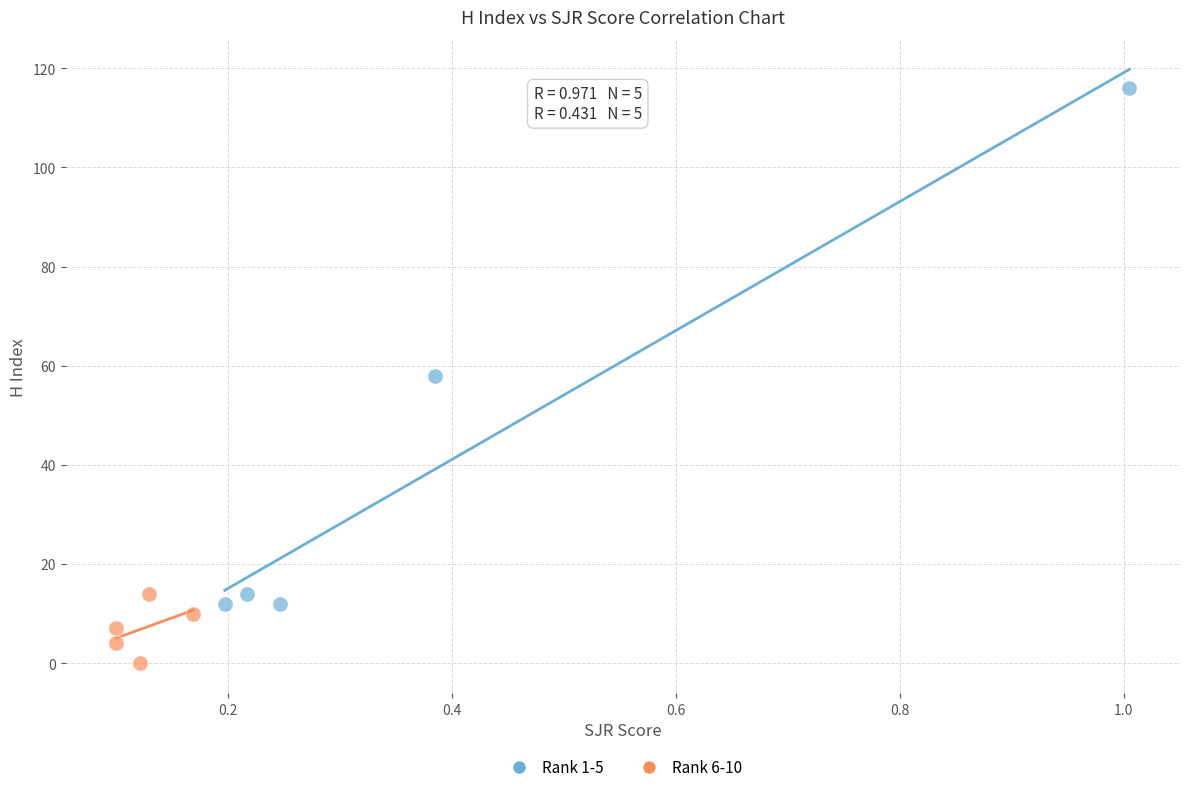

Which series reaches the maximum Y coordinate?

Rank 1-5